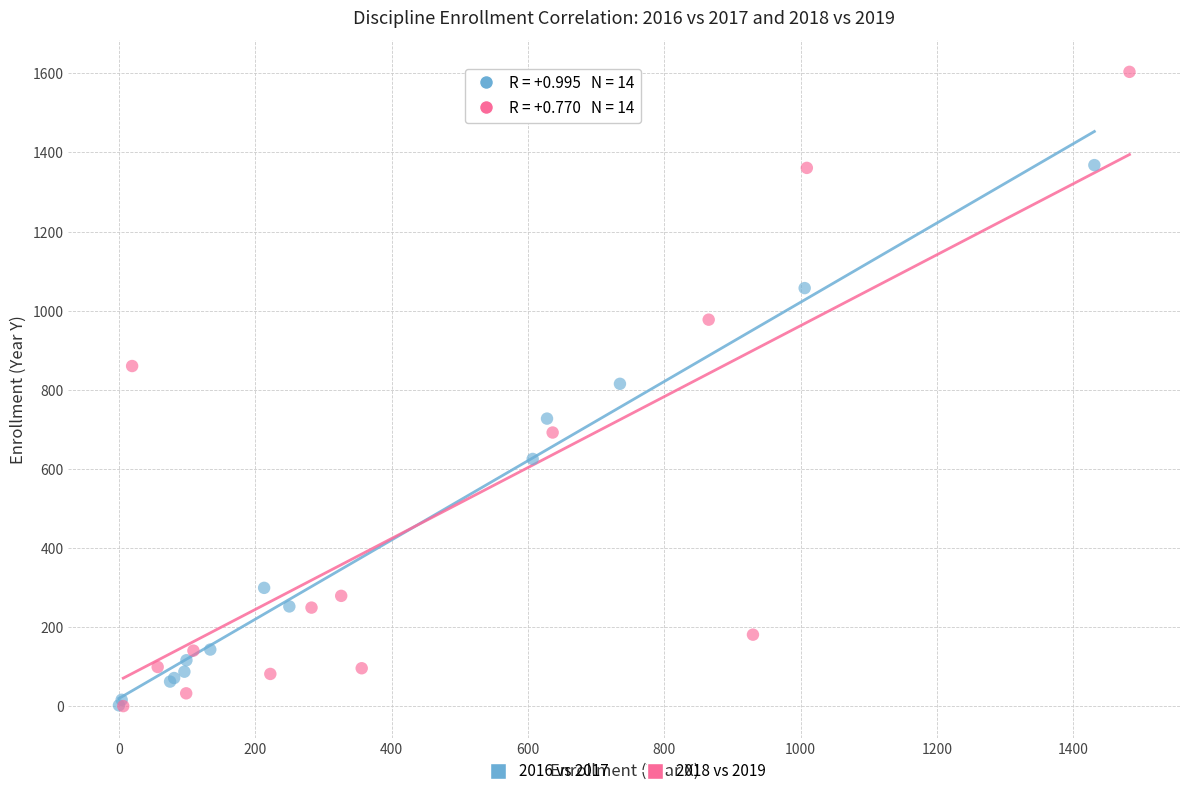

Which series has the largest Y range (max minus min)?

2018 vs 2019